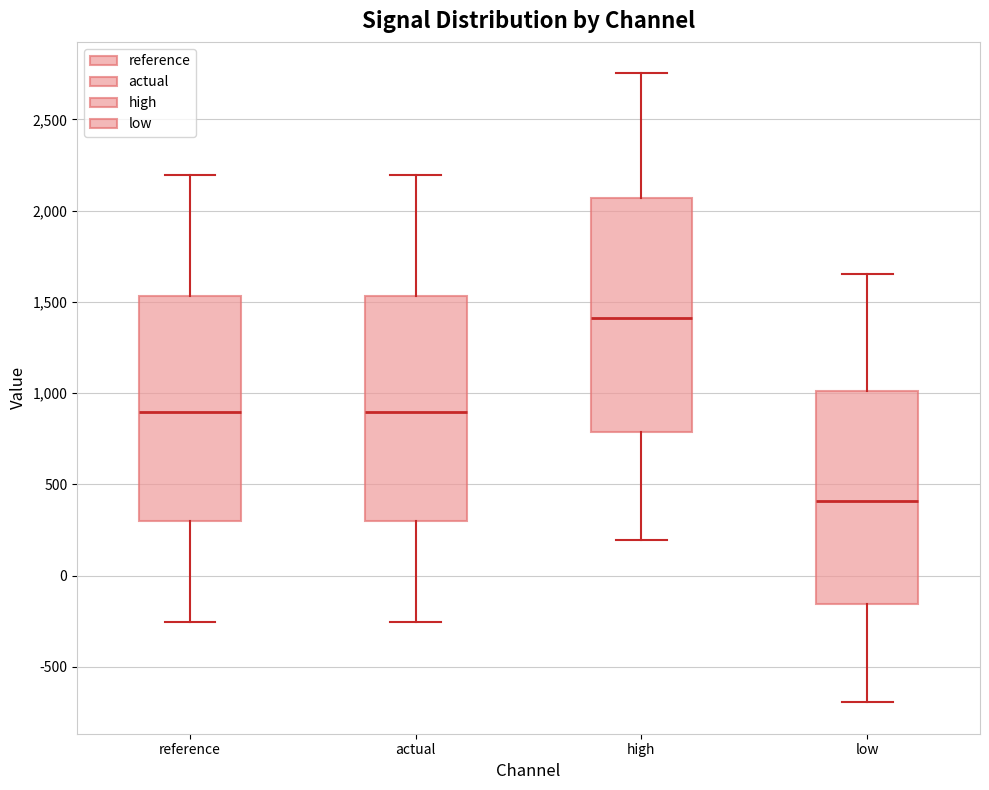

Reading left to right, read every box against the y-axis: the position of its median line, the range the box covers, and the ends of its whiskers. The values are not printed on the chart, so give them approximately, as read against the axis.

reference: median 900, box 300 to 1550, whiskers -250 to 2200
actual: median 900, box 300 to 1550, whiskers -250 to 2200
high: median 1400, box 800 to 2050, whiskers 200 to 2750
low: median 400, box -150 to 1000, whiskers -700 to 1650